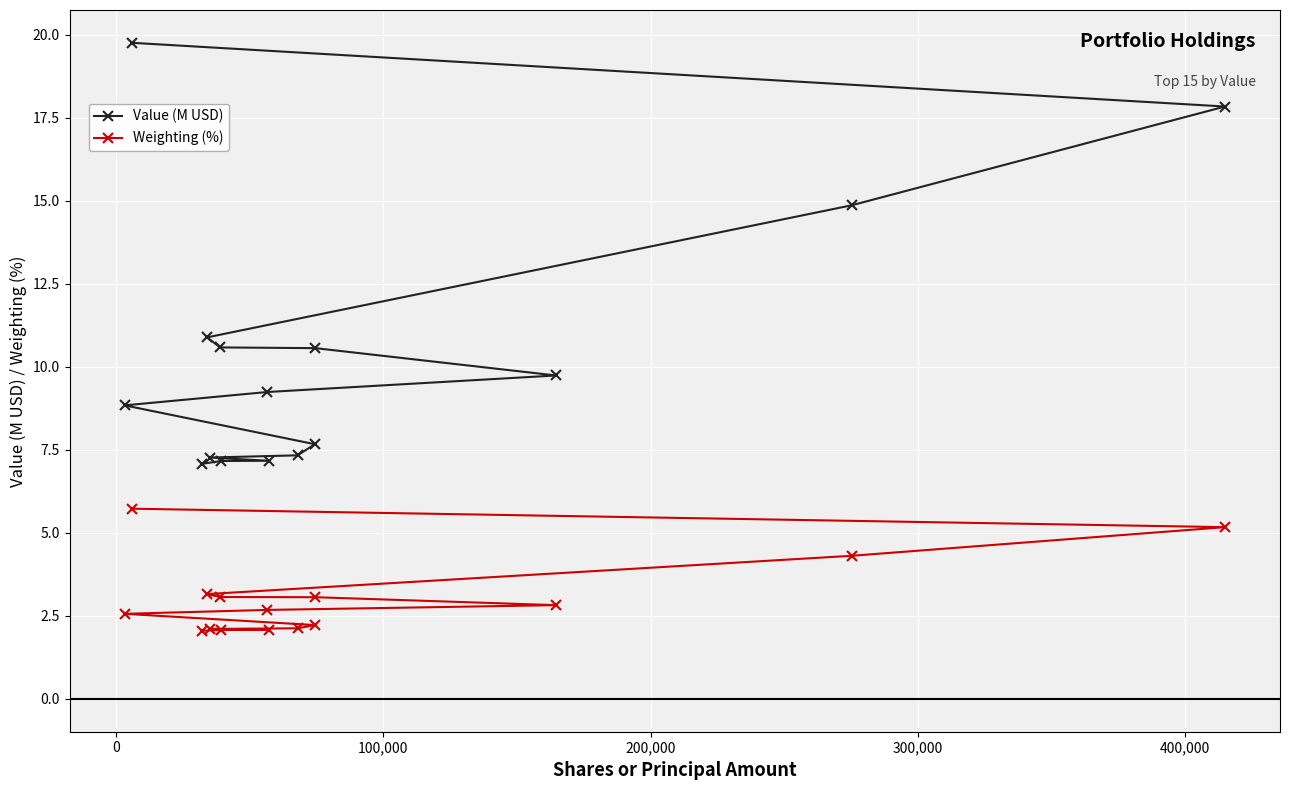

What is the value of the Weighting (%) point at the 15th from the left?

5.2